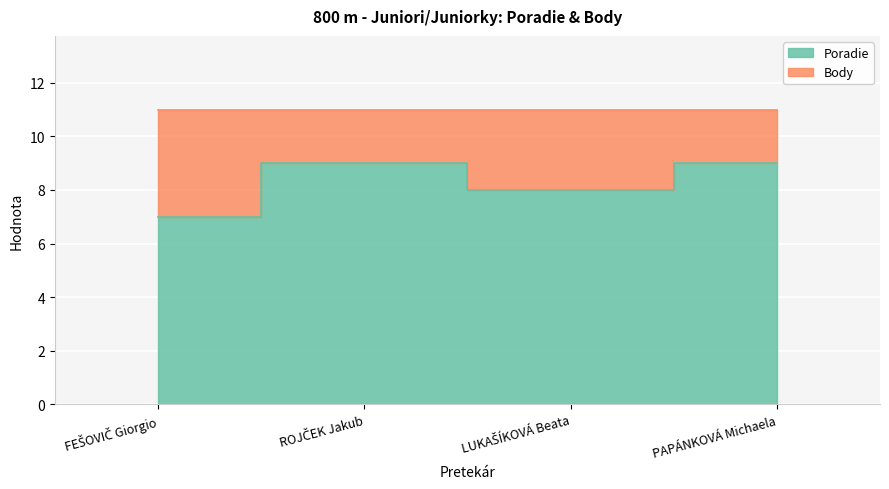

Reading right to left, extract all data points from this chart.

PAPÁNKOVÁ Michaela=9	LUKAŠÍKOVÁ Beata=8	ROJČEK Jakub=9	FEŠOVIČ Giorgio=7